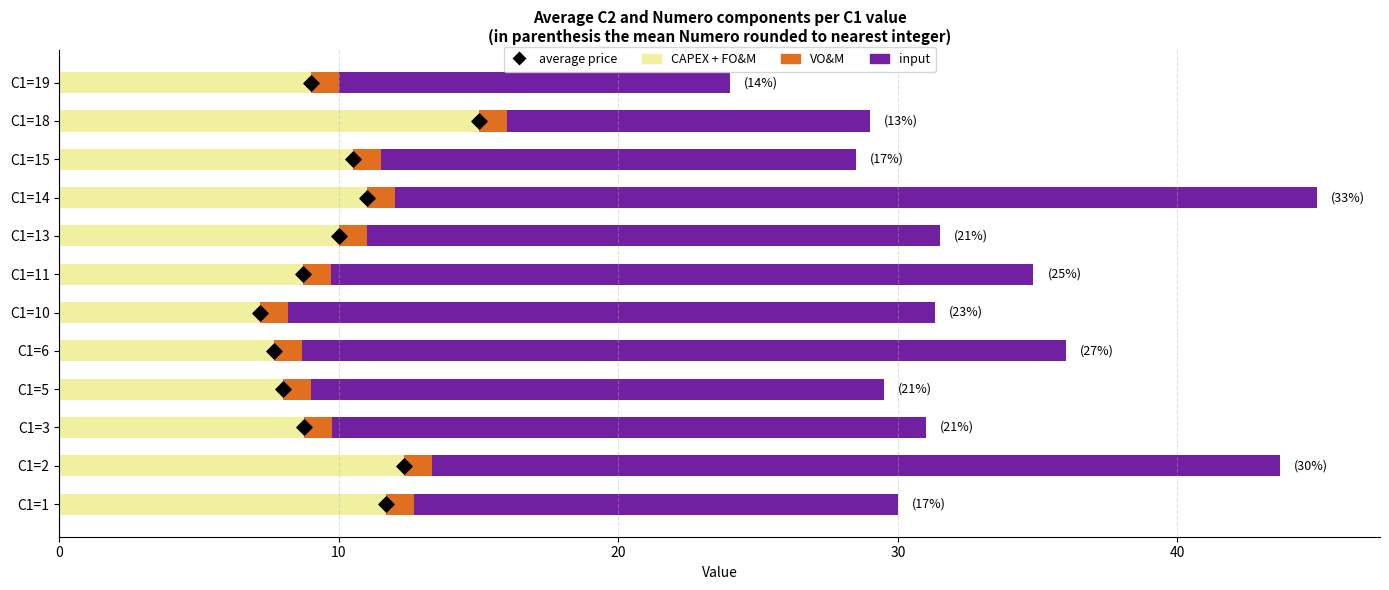

Which series has the largest total across all categories?

input